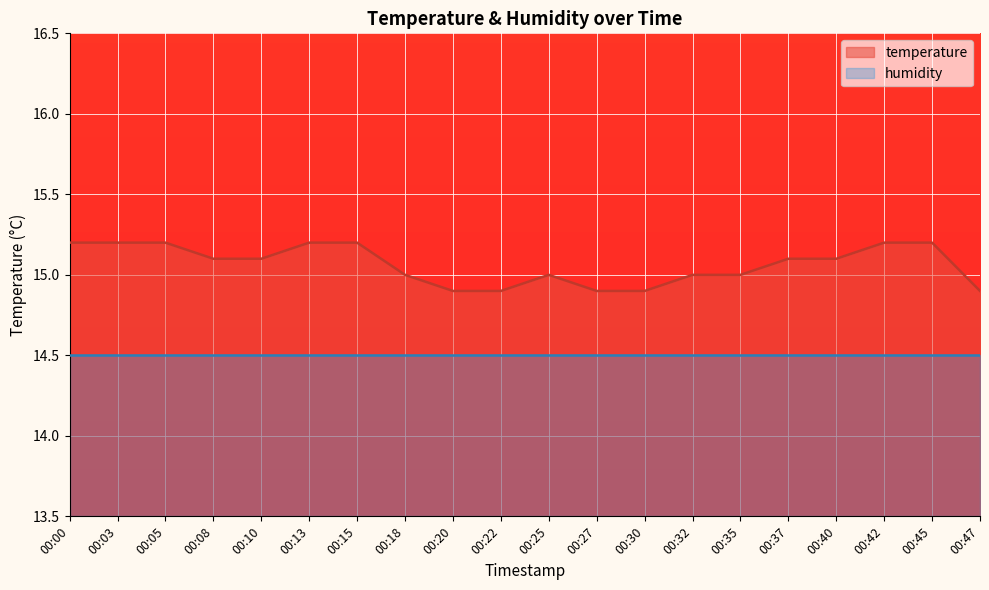

Does the chart display data point markers on the line(s)?

No